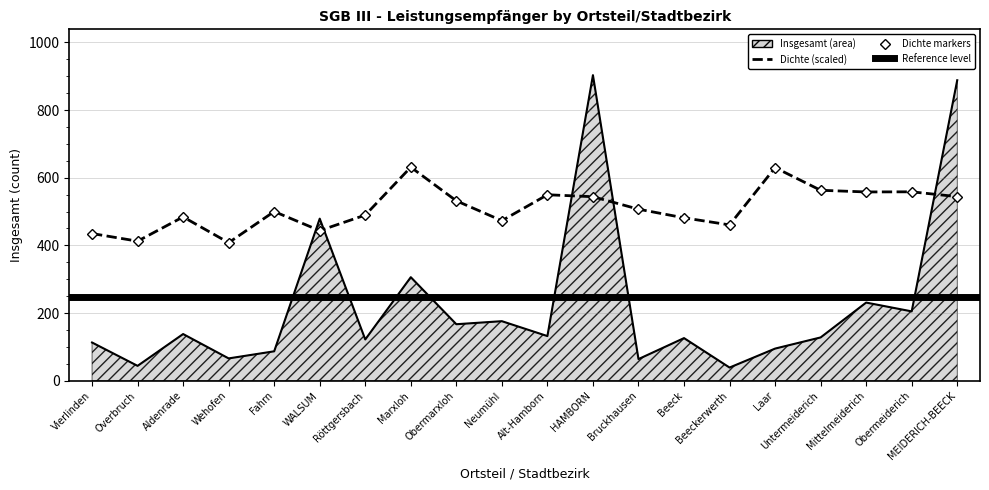

What is the value of the Dichte point at the 13th from the left?

506.9